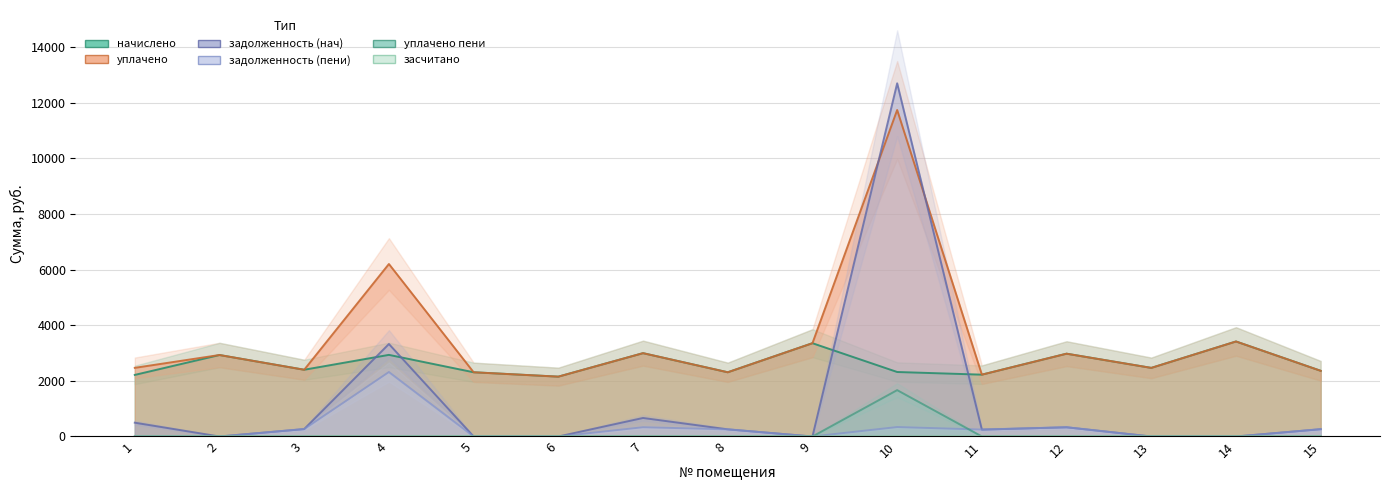

Which series has the widest spread of values?

задолженность (нач)